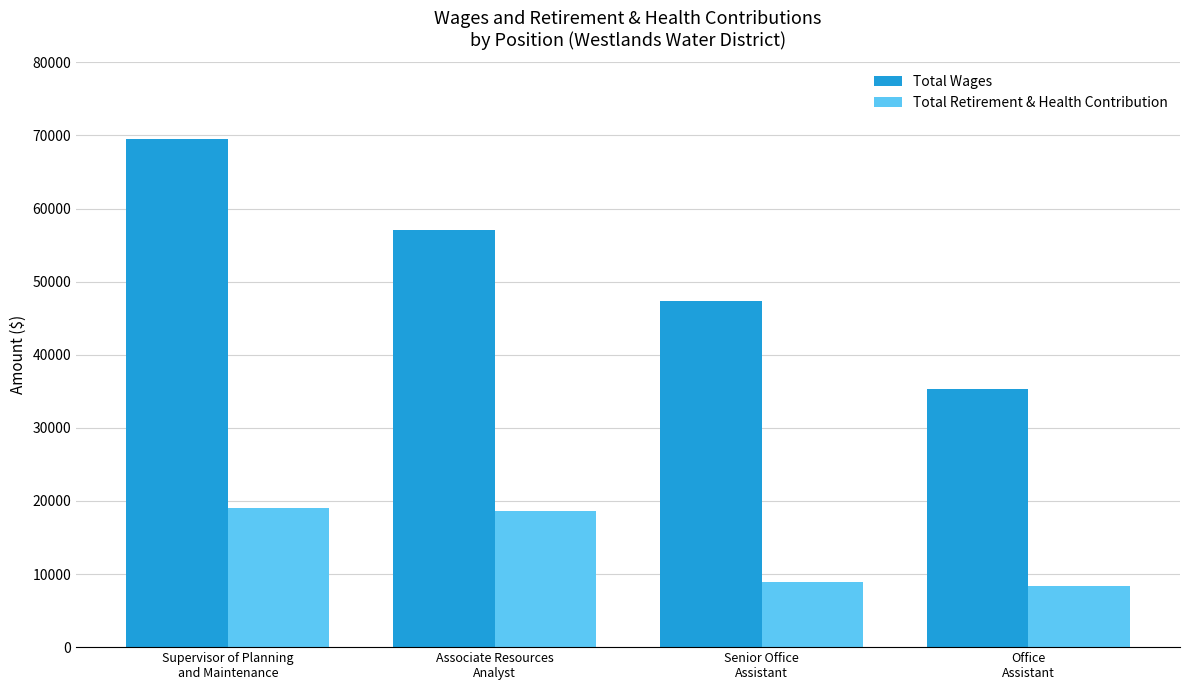

What is the difference between the highest and lowest values at Office
Assistant?

26959